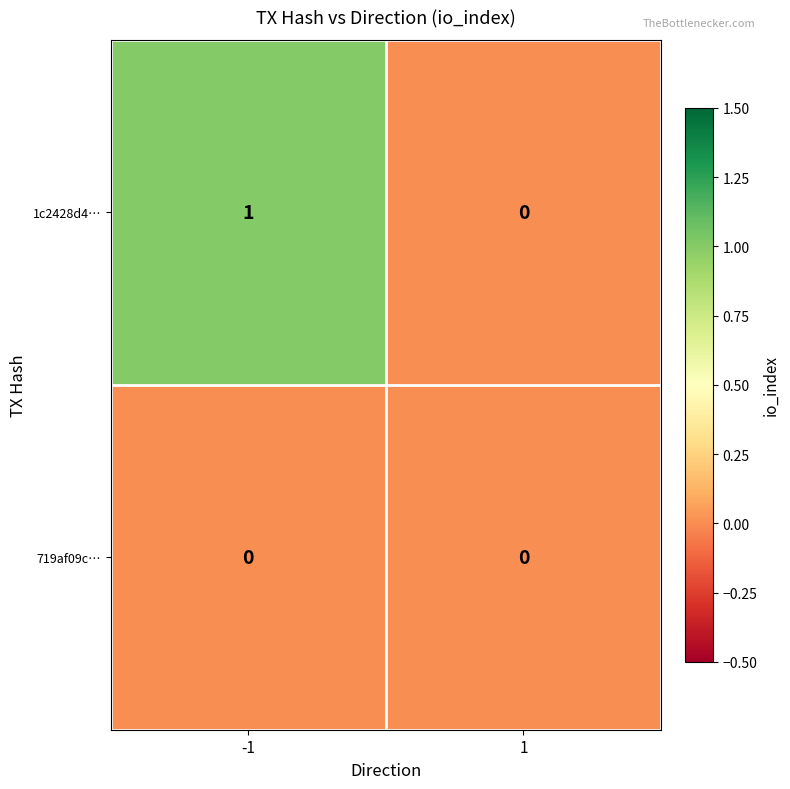

Rank the series by their maximum value, from highest to lowest.

1c2428d4…, 719af09c…